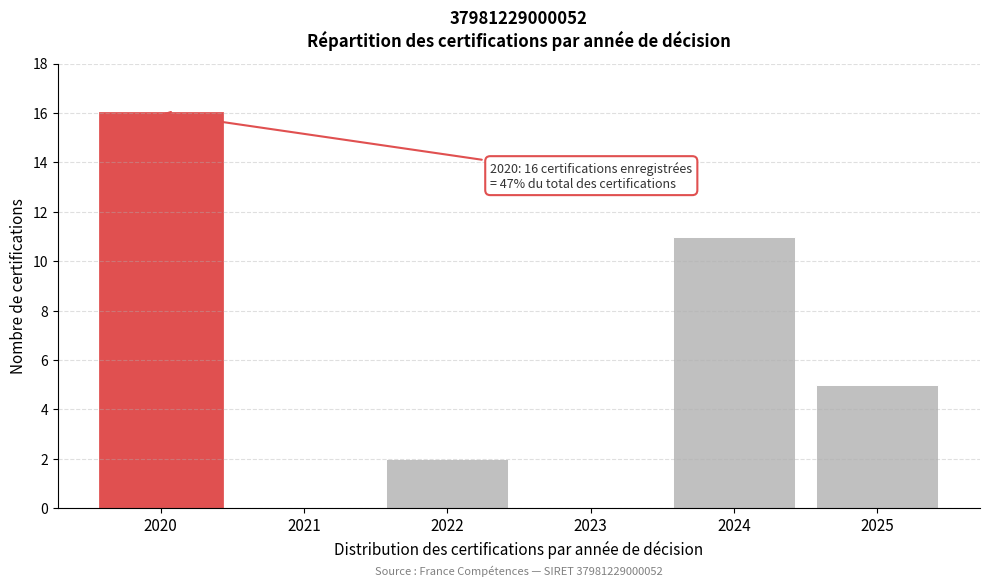

Reading left to right, list all the values displayed in this chart.

2020=16	2021=0	2022=2	2023=0	2024=11	2025=5